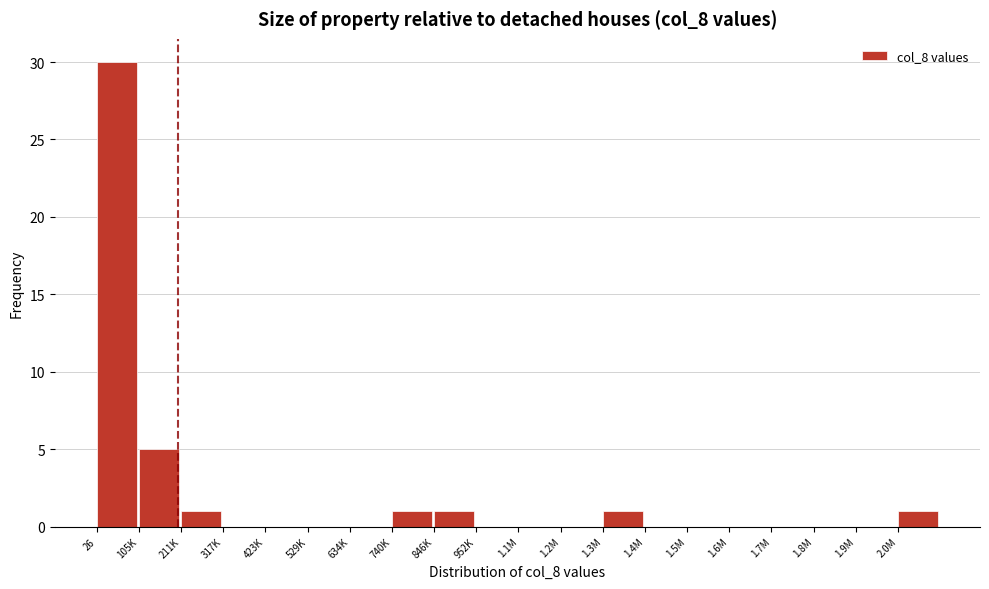

Reading left to right, list all the values displayed in this chart.

26=30	105K=5	211K=1	317K=0	423K=0	529K=0	634K=0	740K=1	846K=1	952K=0	1.1M=0	1.2M=0	1.3M=1	1.4M=0	1.5M=0	1.6M=0	1.7M=0	1.8M=0	1.9M=0	2.0M=1